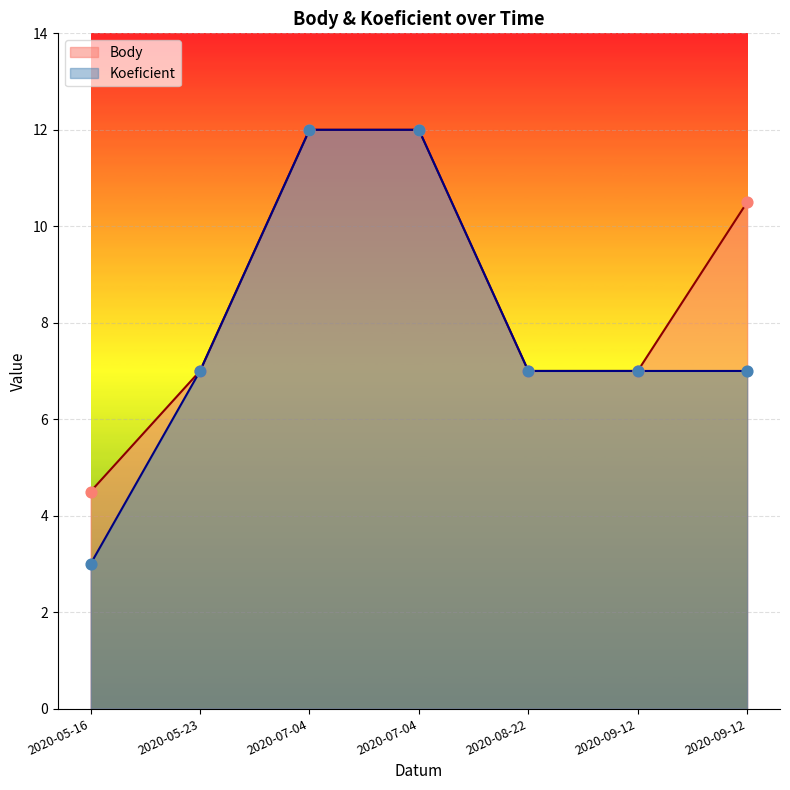

Is the value of Koeficient at 2020-09-12 greater than the value of Body at 2020-05-16?

Yes